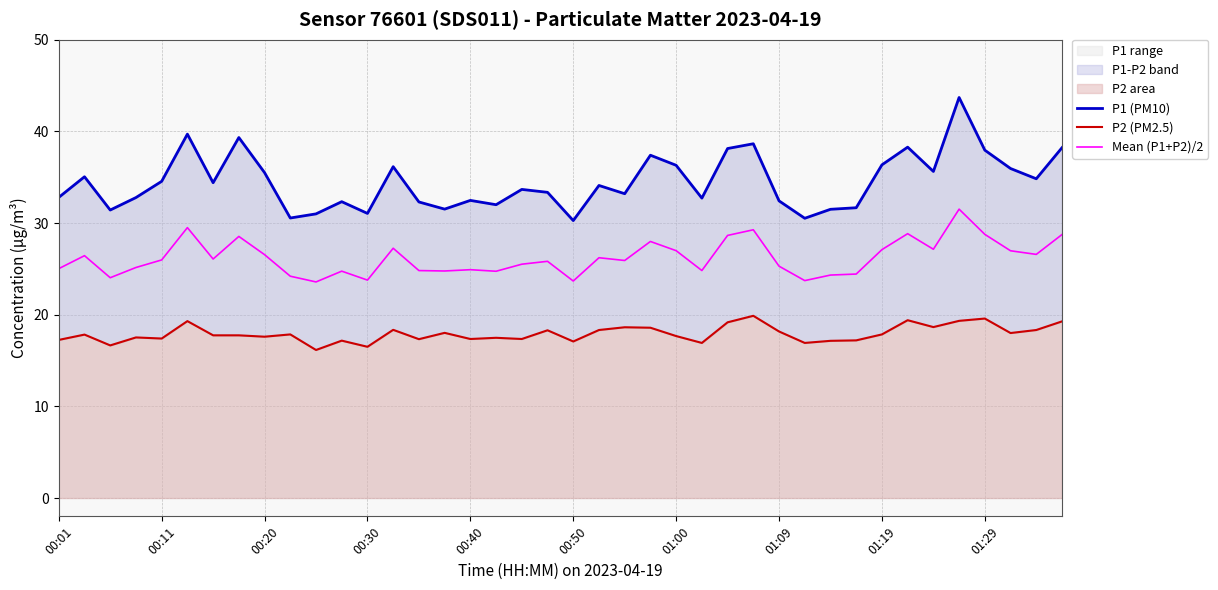

Is it true that P1 (PM10) equals 32.3 at 14?

True